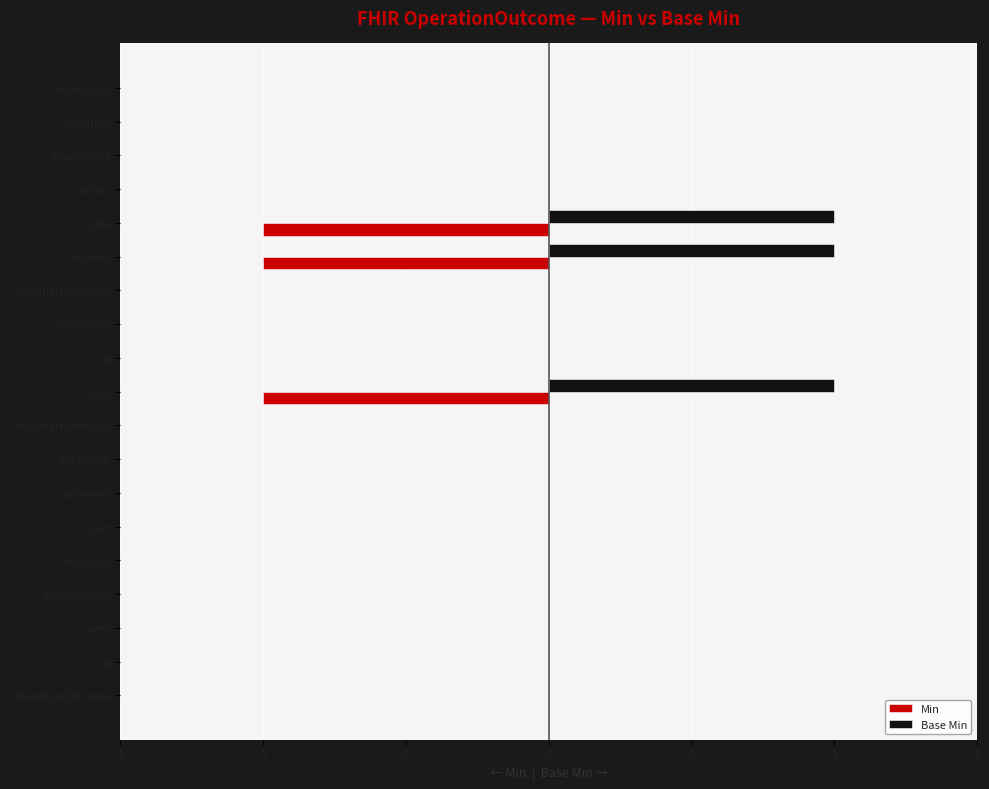

What are all the series names shown in the legend?

Min, Base Min